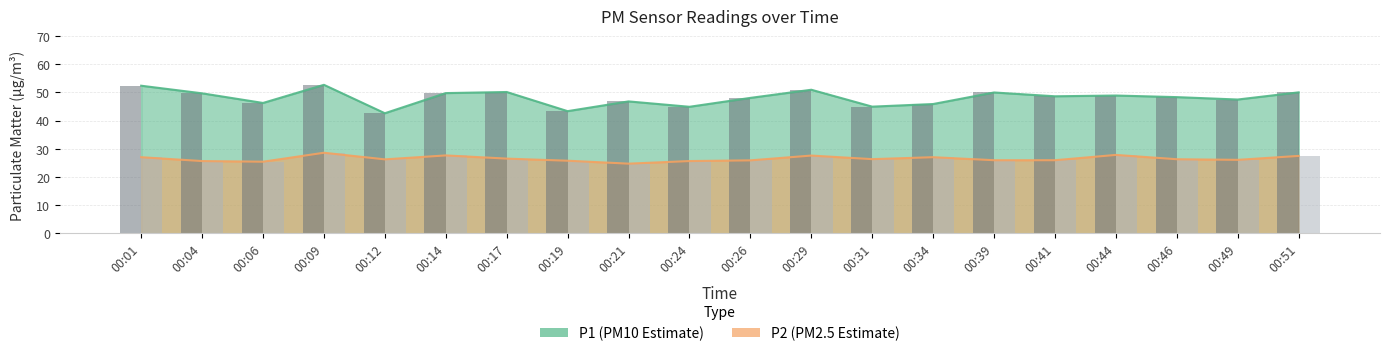

What is the total value across all series at 00:14?

77.4